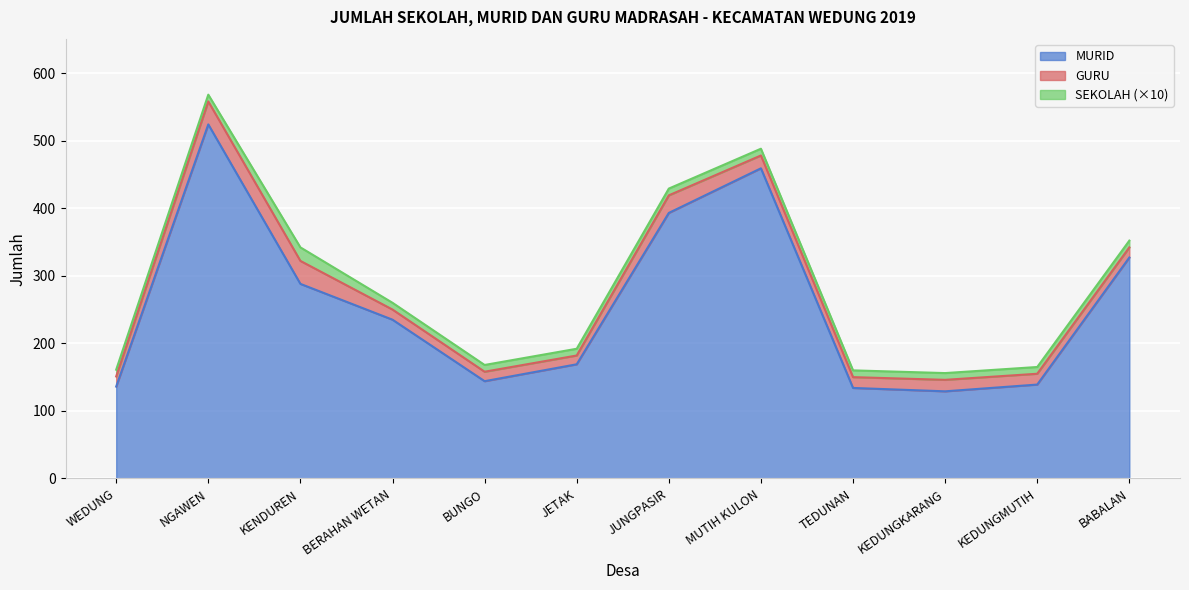

What is the average value of the SEKOLAH series?

1